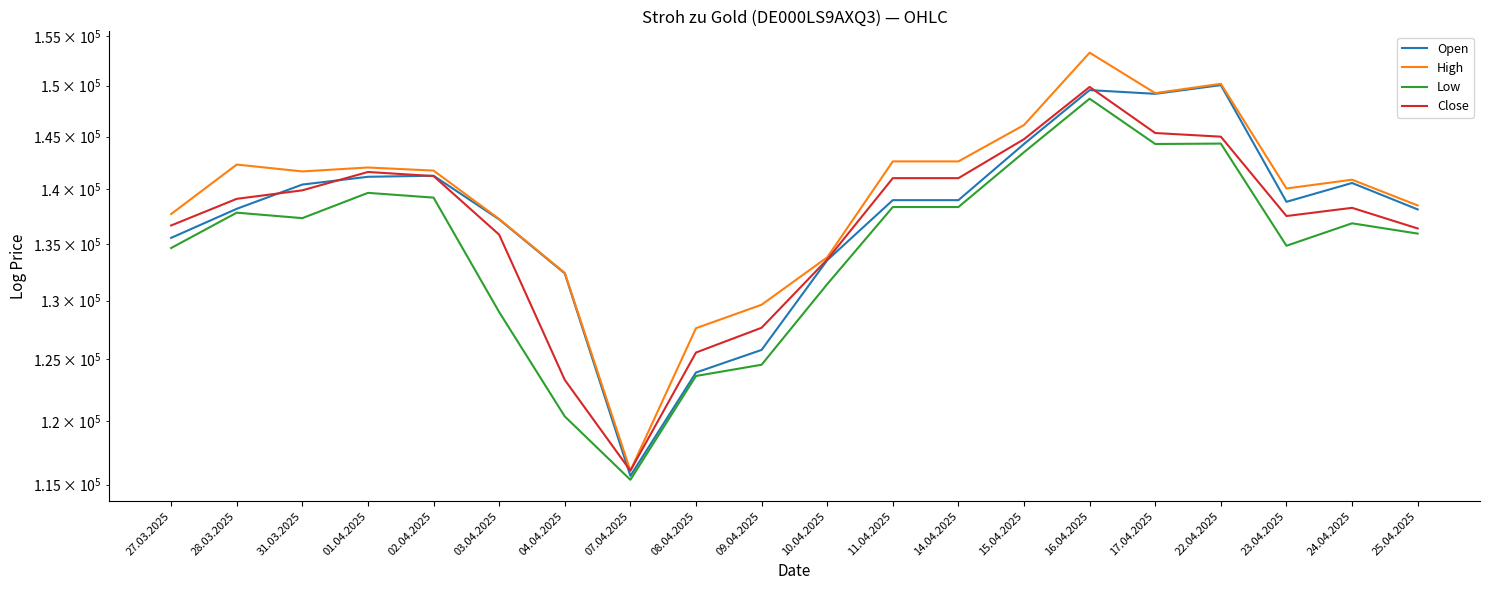

True or false: Close has a value of 136665 at 27.03.2025.

True